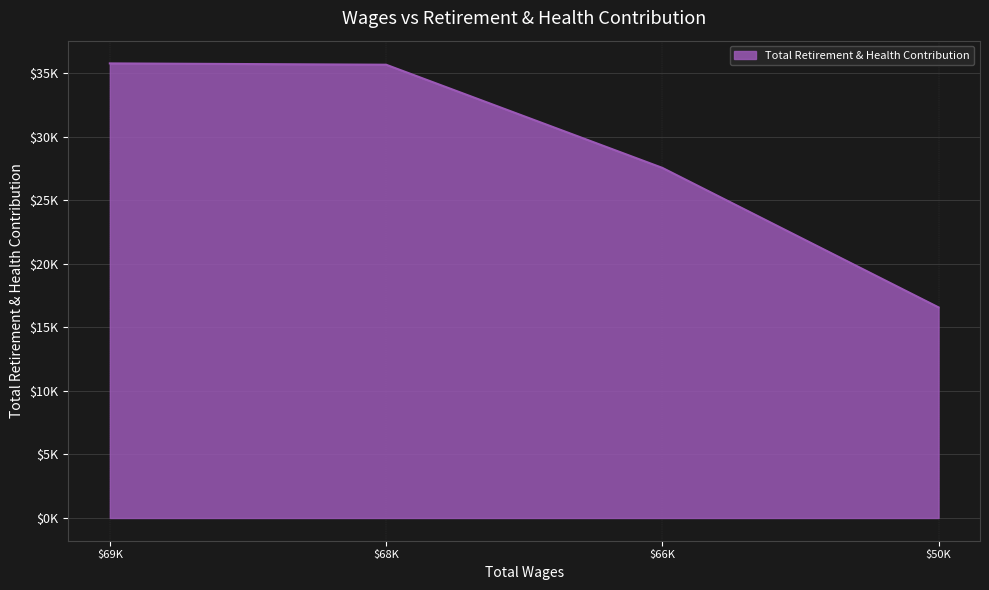

Is this an area chart (filled region under the line)?

Yes